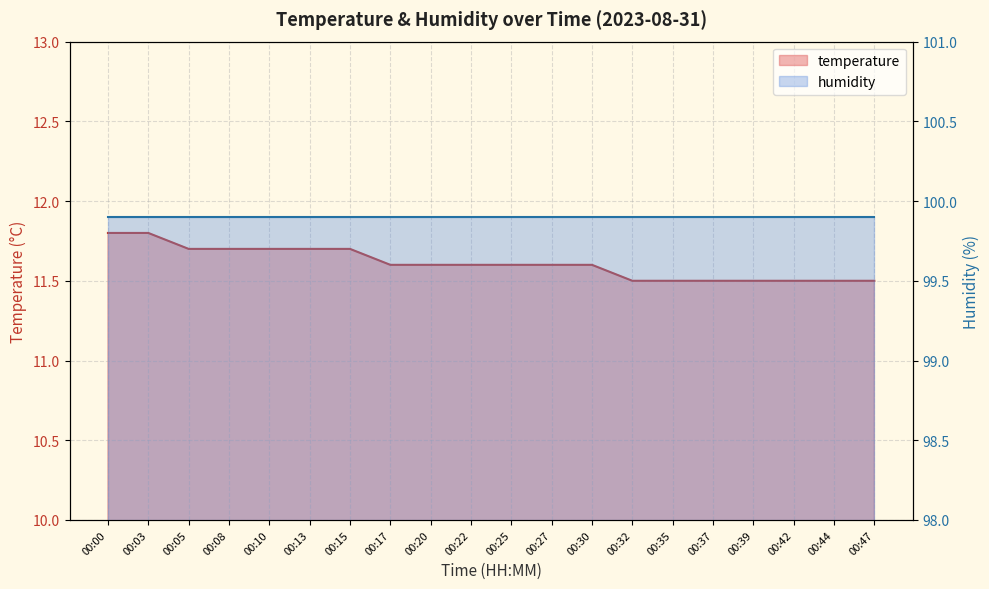

Reading left to right, transcribe all the data shown in this chart.

11.8	11.8	11.7	11.7	11.7	11.7	11.7	11.6	11.6	11.6	11.6	11.6	11.6	11.5	11.5	11.5	11.5	11.5	11.5	11.5